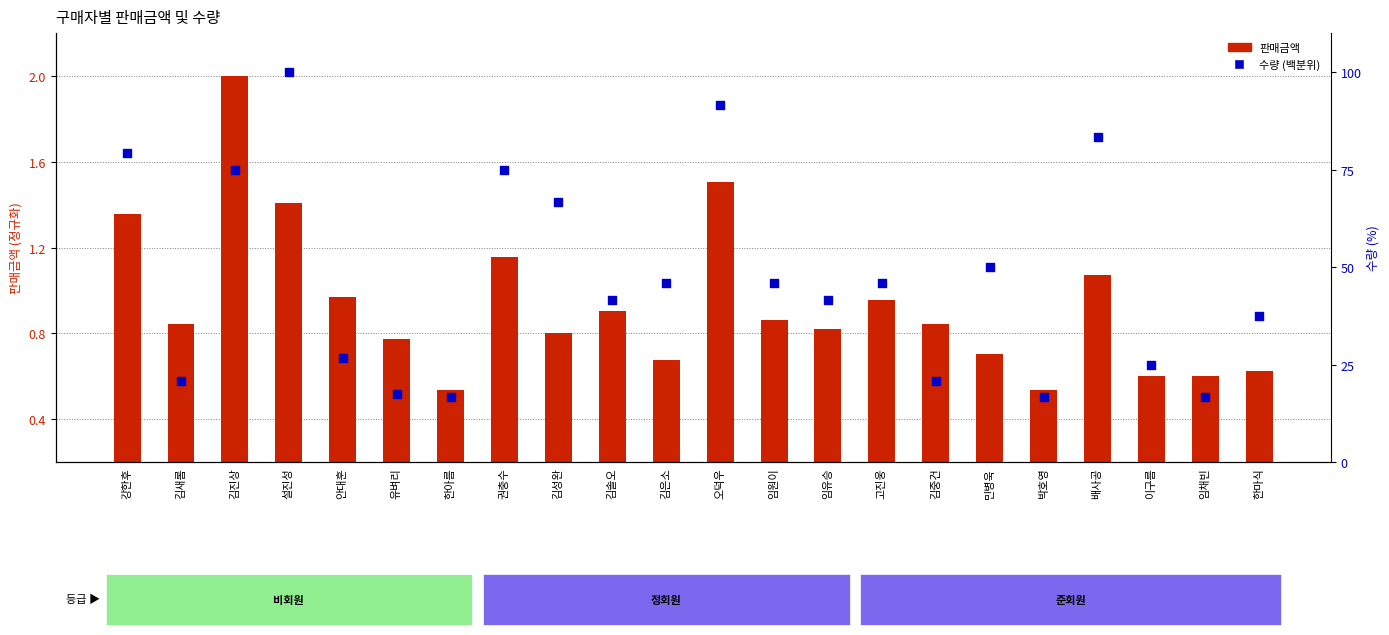

Which series has the largest Y range (max minus min)?

수량 (백분위)